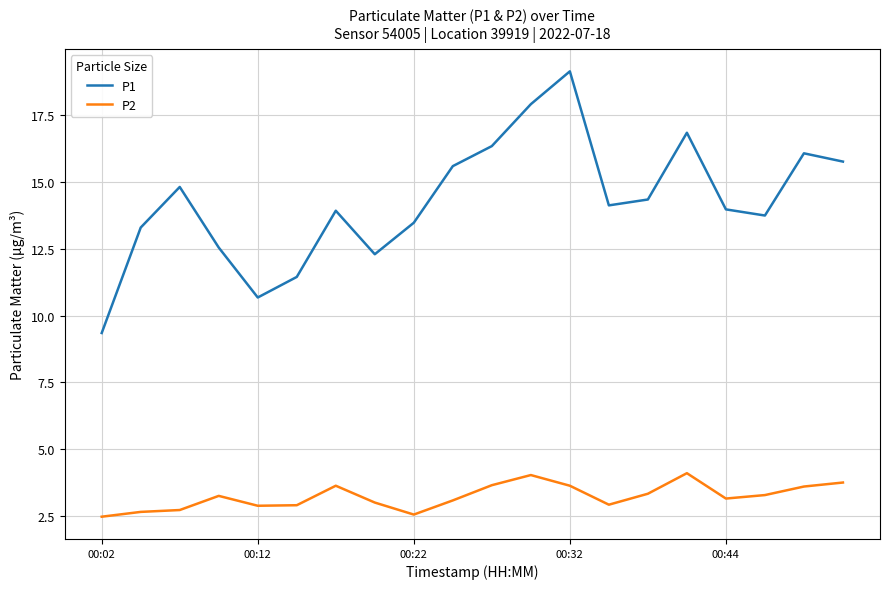

Rank the series by their average value, from highest to lowest.

P1, P2